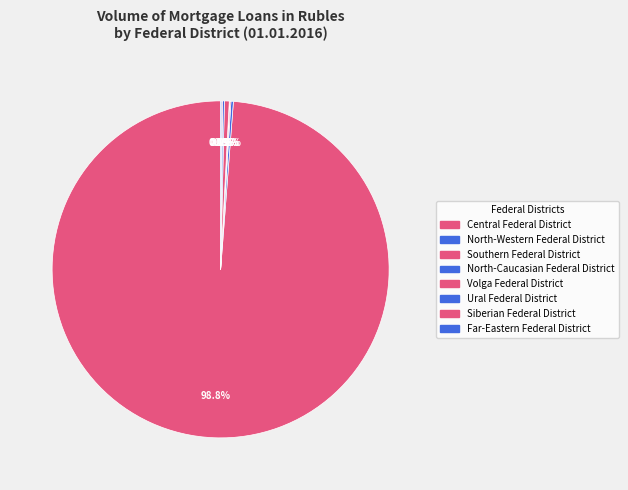

Which category has the smallest portion of the pie?

North-Caucasian Federal District